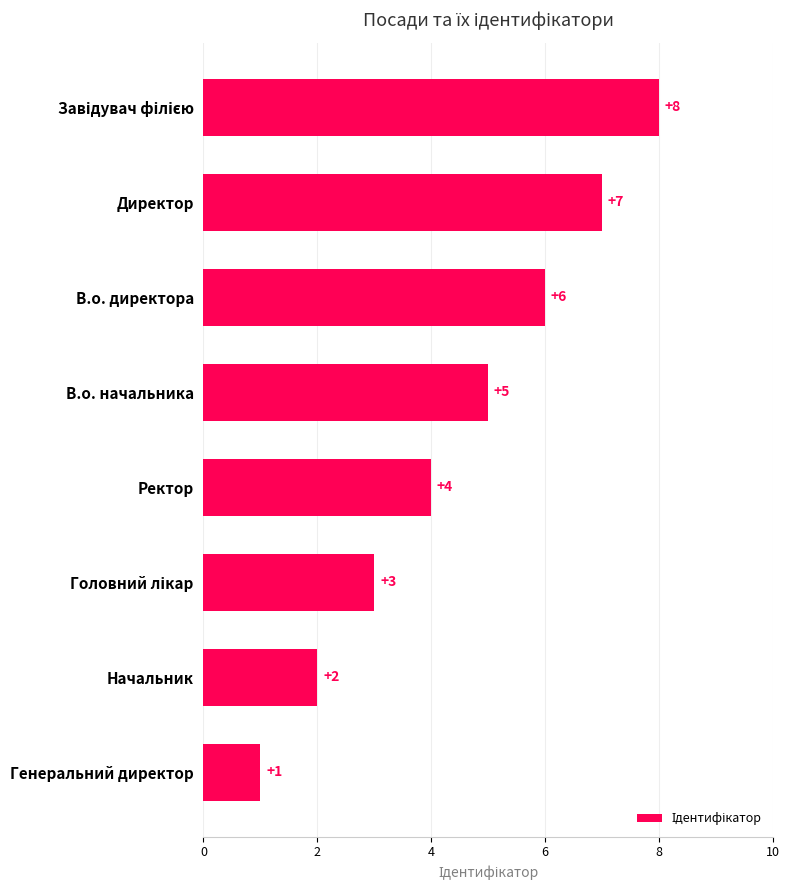

At which label is the value closest to 4?

Ректор